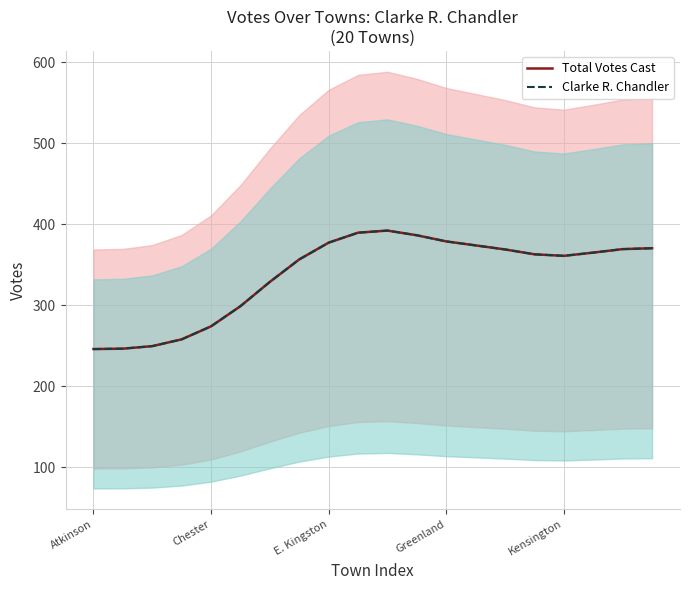

What are all the series names shown in the legend?

Total Votes Cast, Clarke R. Chandler